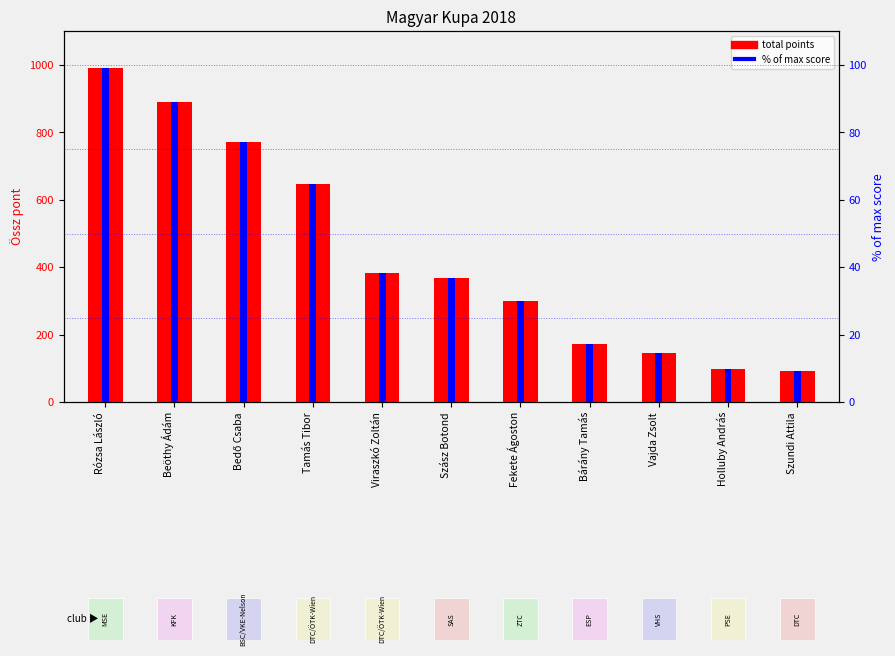

How many data points in % of max are above 36?

6